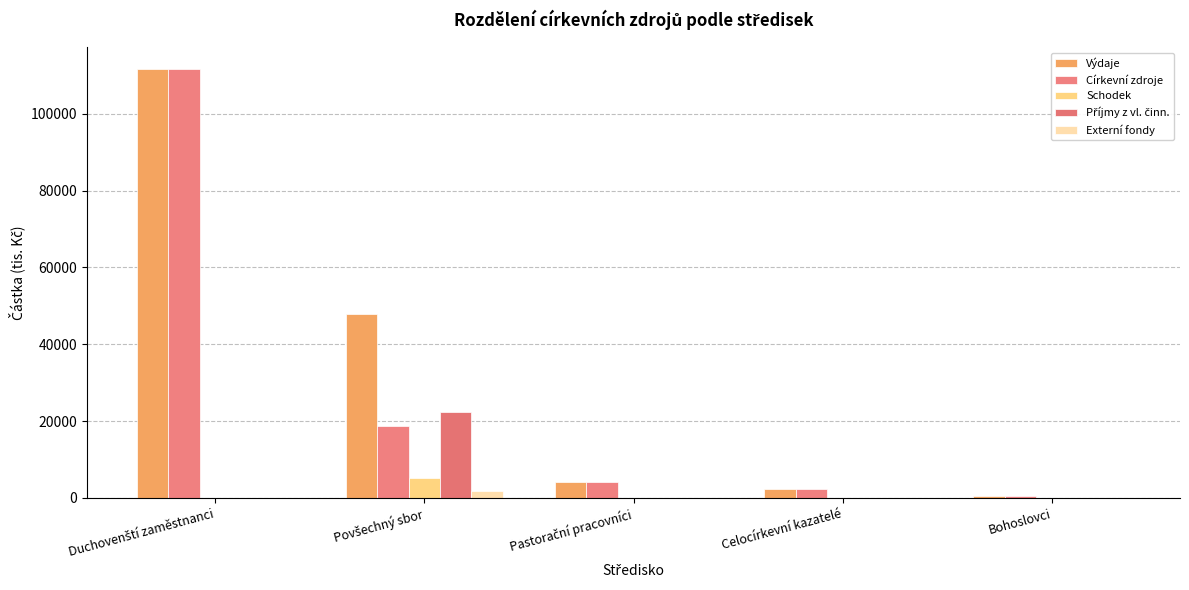

The value of Externí fondy at Bohoslovci is 0. True or false?

True